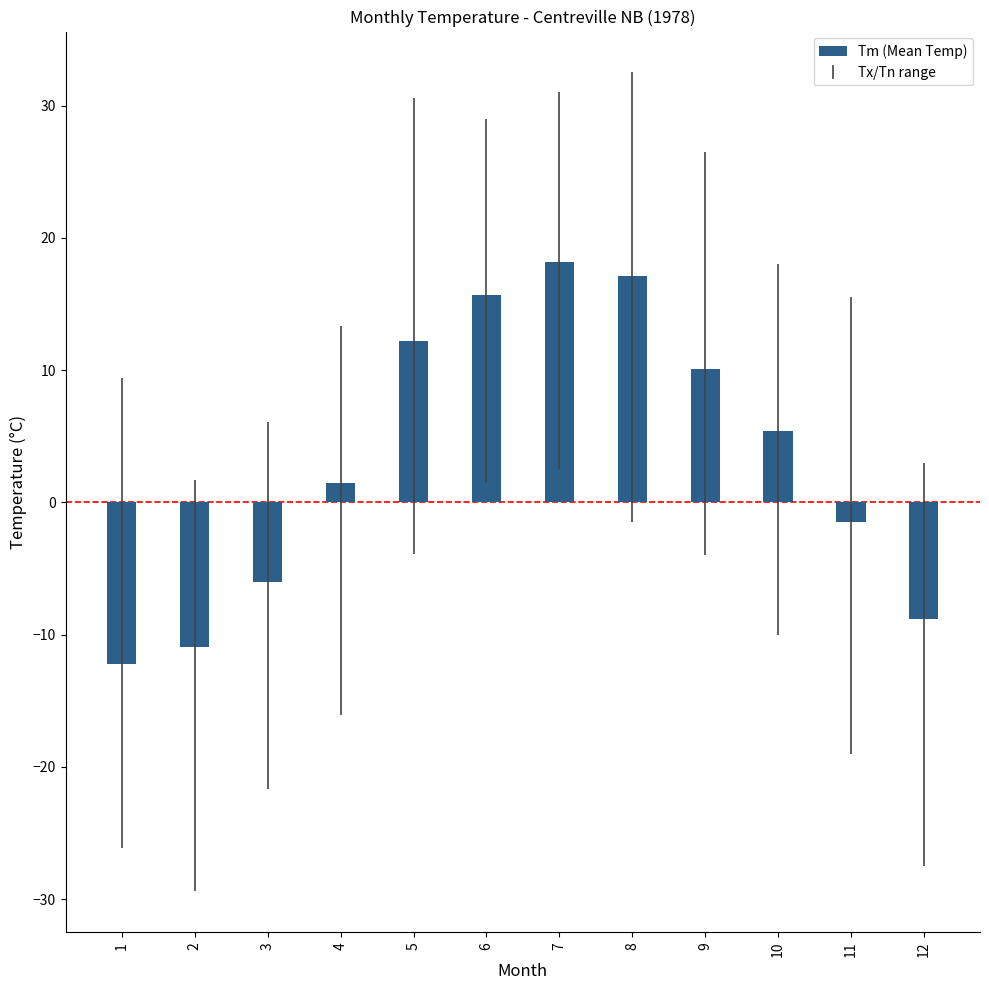

Which label corresponds to the smallest value in the chart?

1